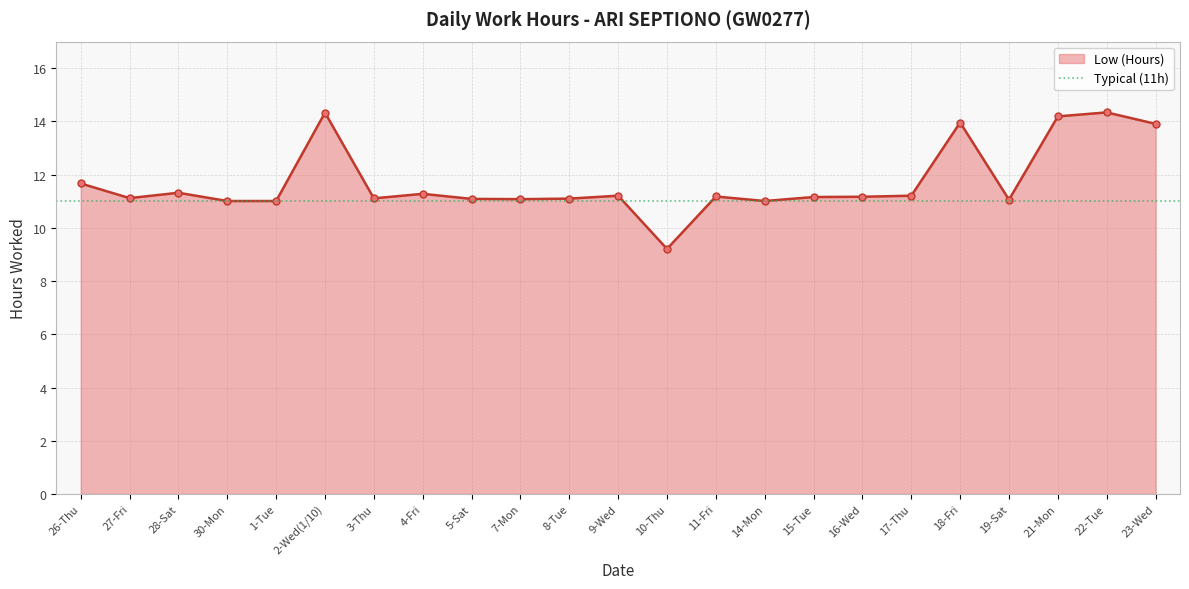

True or false: the data shows 5.4 at 16-Wed.

False